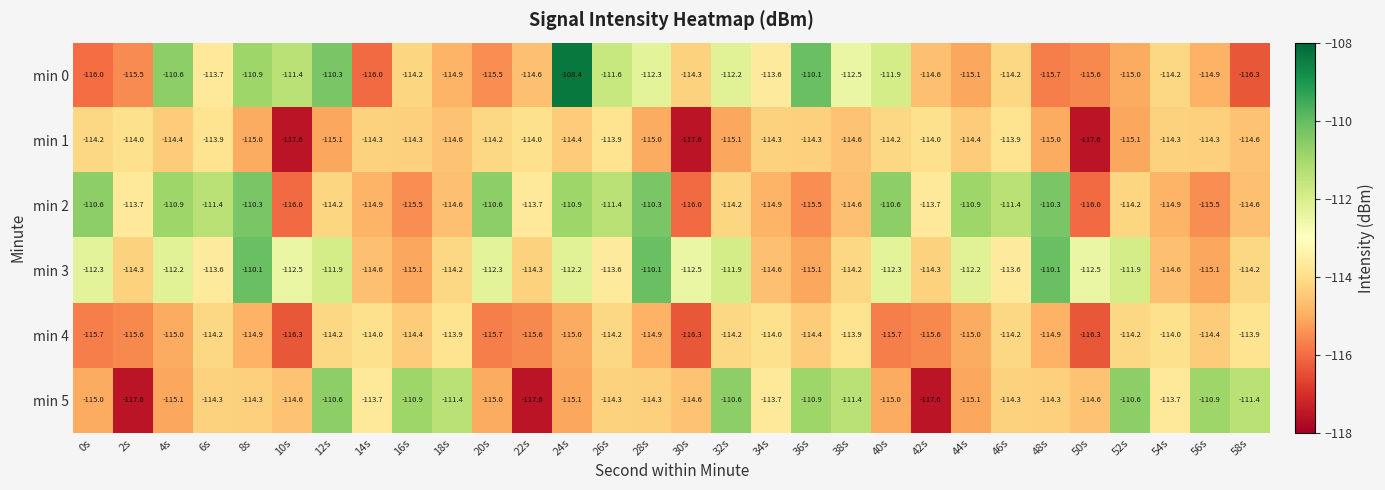

What is the difference between the min 5 values at 24s and 50s?

0.5